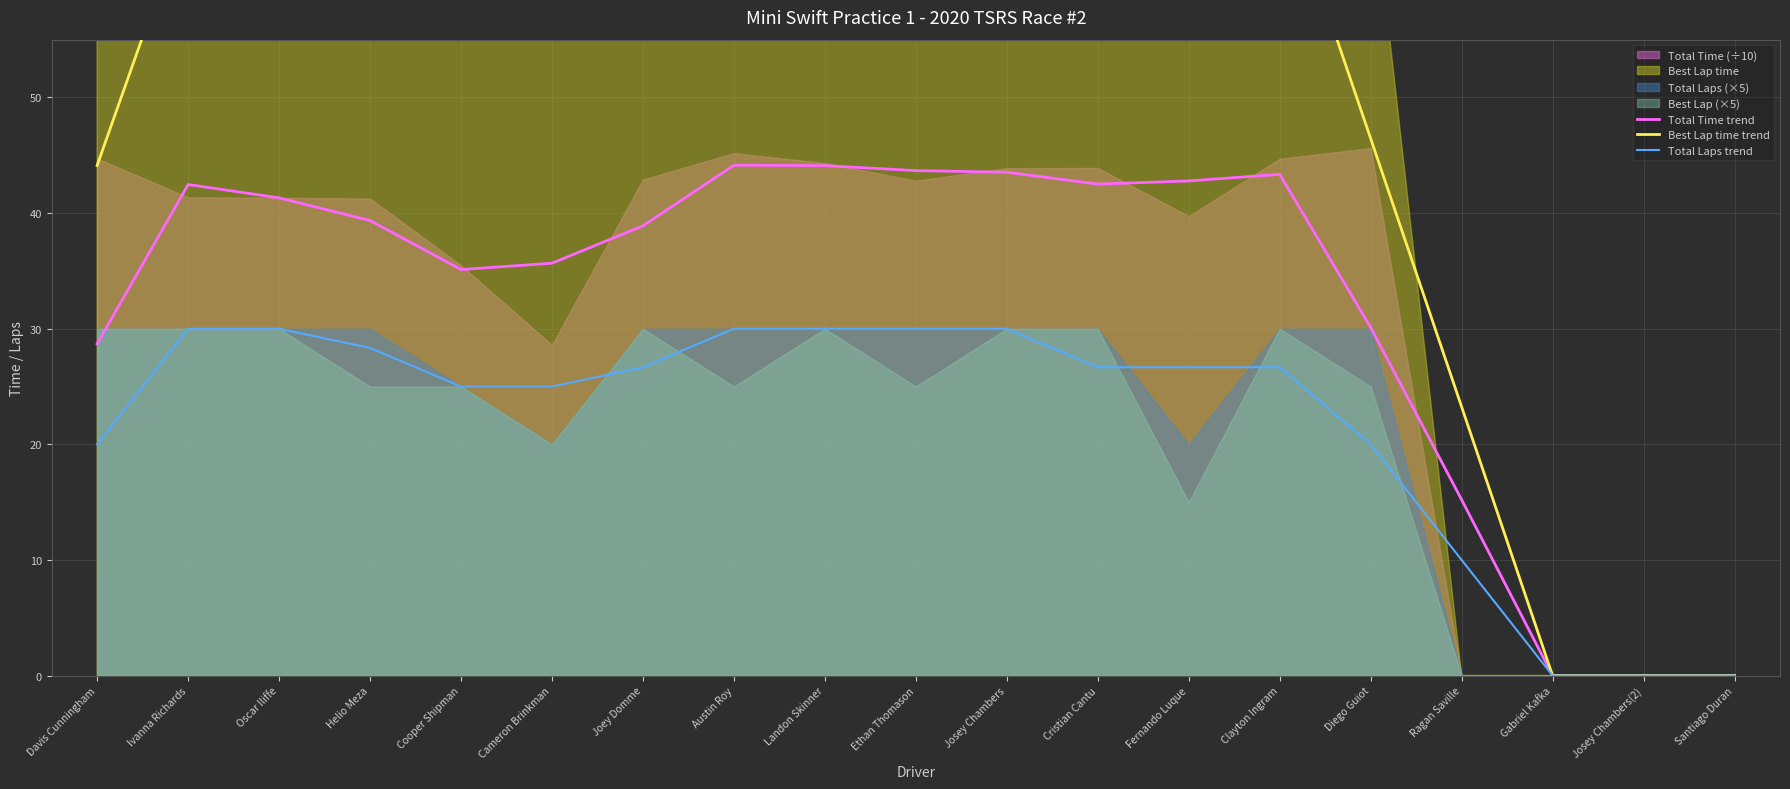

Reading left to right, list all the values displayed in this chart.

Total Time trend: 28.7	42.5	41.3	39.4	35.1	35.7	38.9	44.1	44.1	43.7	43.5	42.5	42.8	43.4	30.1	15.2	0.0	0.0	0.0
Best Lap time trend: 44.1	66.4	66.6	66.8	67.0	67.2	67.3	67.4	67.8	68.2	68.6	68.9	69.3	69.6	46.5	23.2	0.0	0.0	0.0
Total Laps trend: 20.0	30.0	30.0	28.3	25.0	25.0	26.7	30.0	30.0	30.0	30.0	26.7	26.7	26.7	20.0	10.0	0.0	0.0	0.0